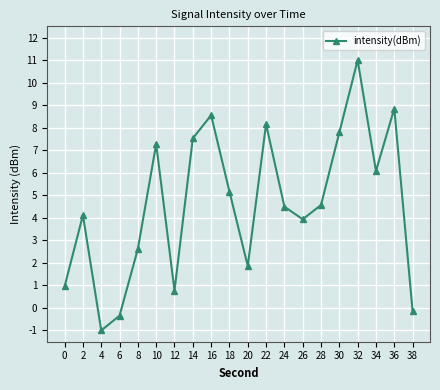

Which category has the highest value across all series?

32